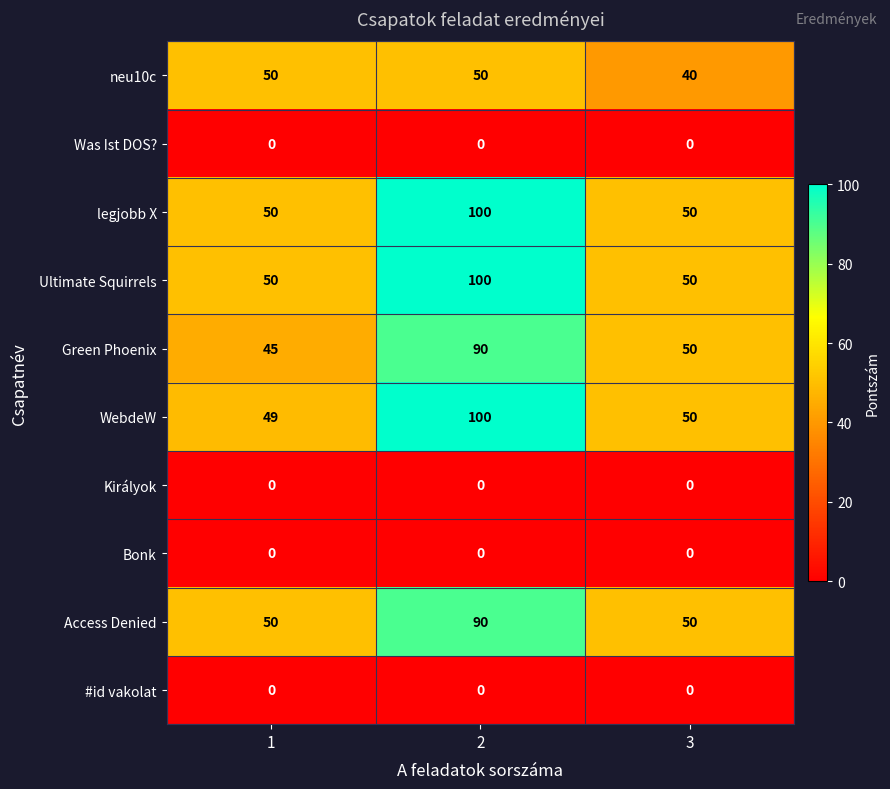

What is the spread (max minus min) of values at 2?

100